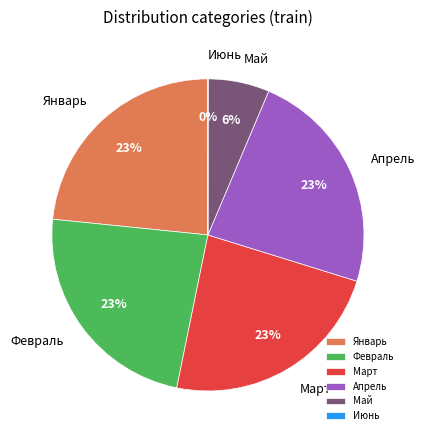

What percentage is the Апрель slice, to the nearest percent?

23%